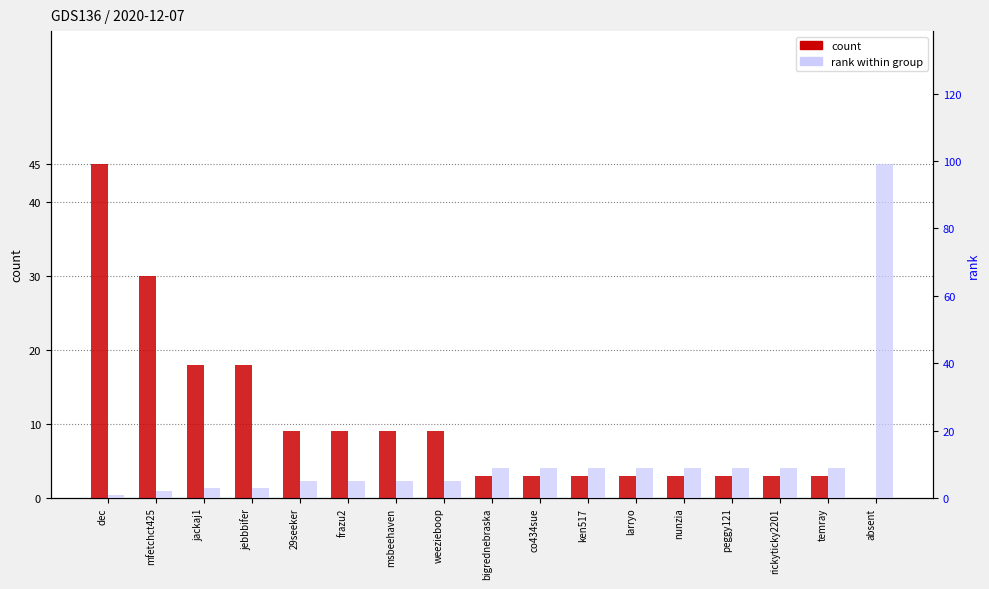

What is the total value across all series at co434sue?

12